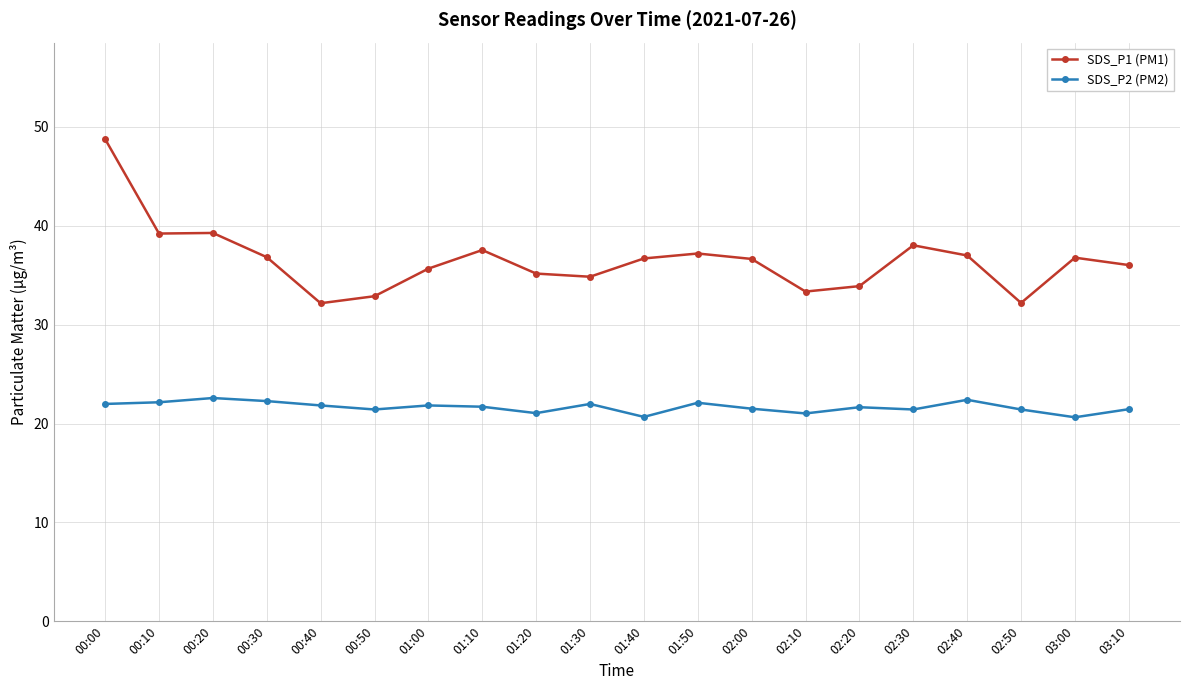

What is the label of the 6th point from the left?

00:50